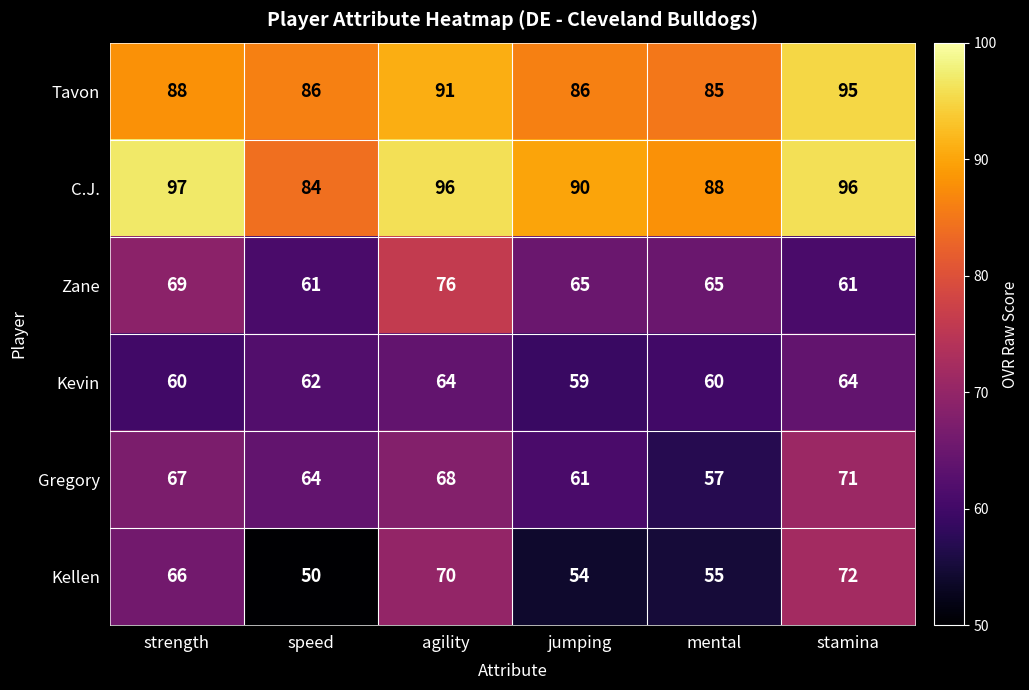

What is the total value across all series at stamina?

459